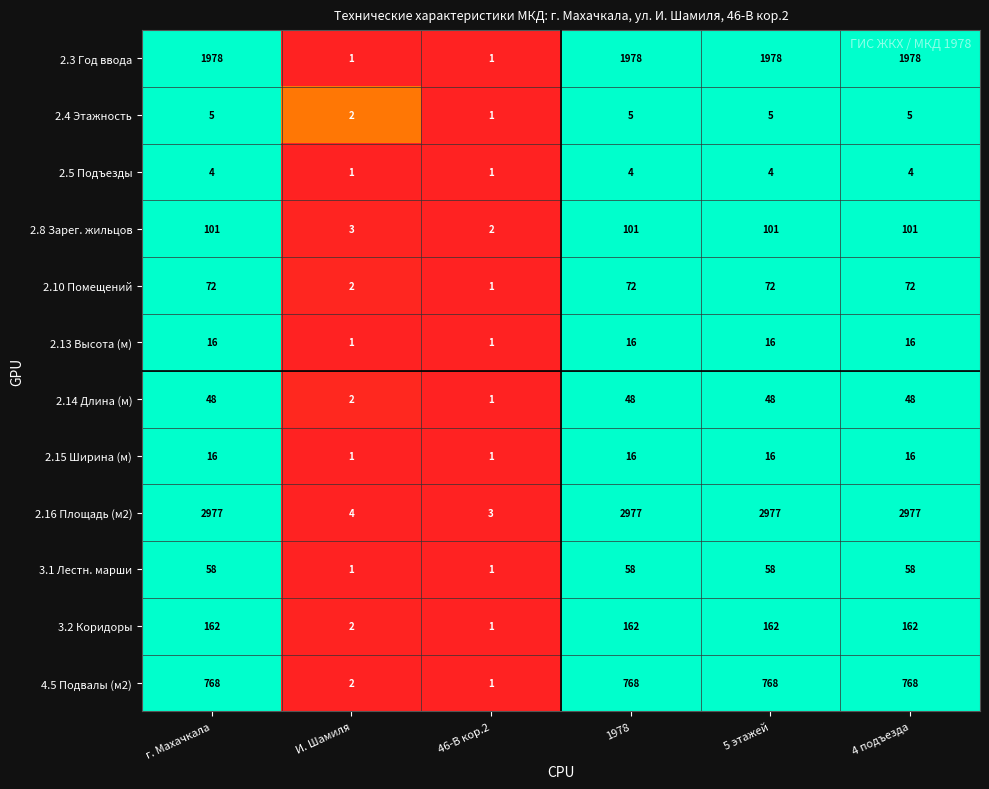

Which series has the largest total across all categories?

2.16 Площадь (м2)